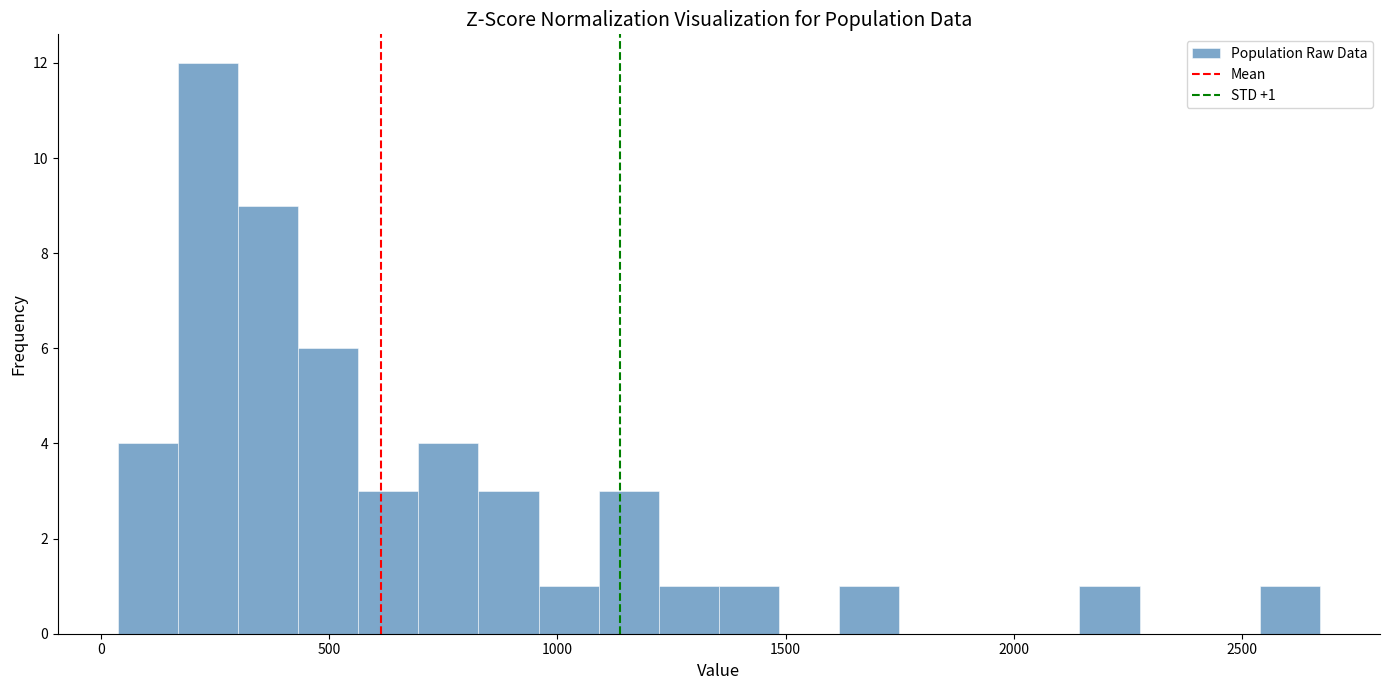

Read against the x-axis, roughly where is the centre of the tallest bar?

250